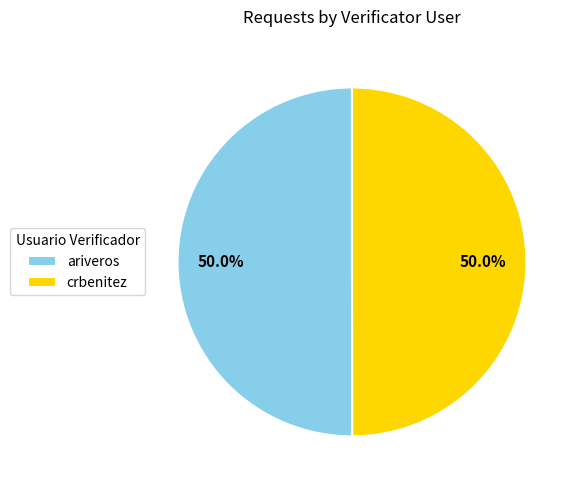

Count the number of slices in the pie.

2